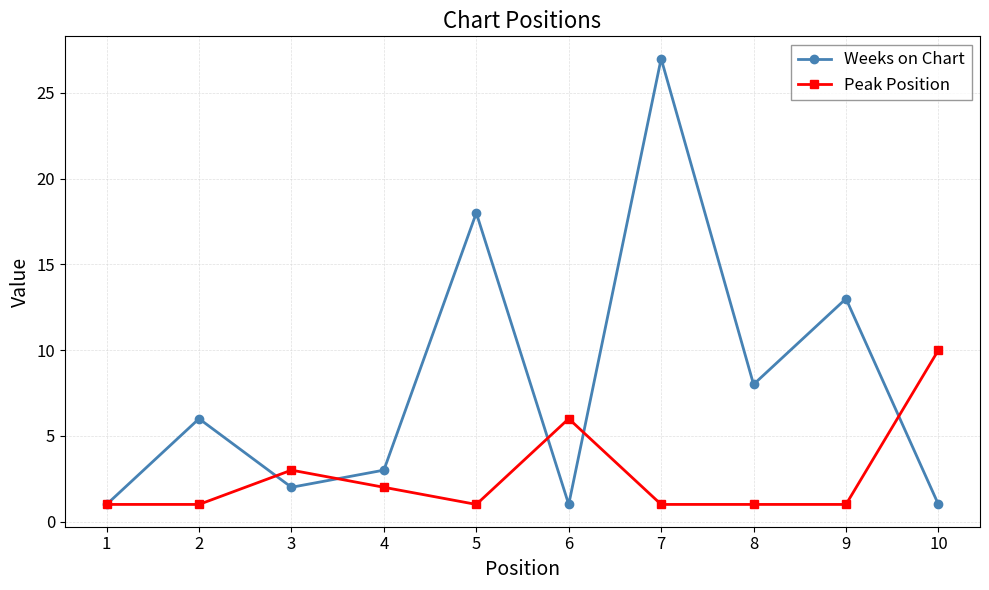

Does the chart display data point markers on the line(s)?

Yes